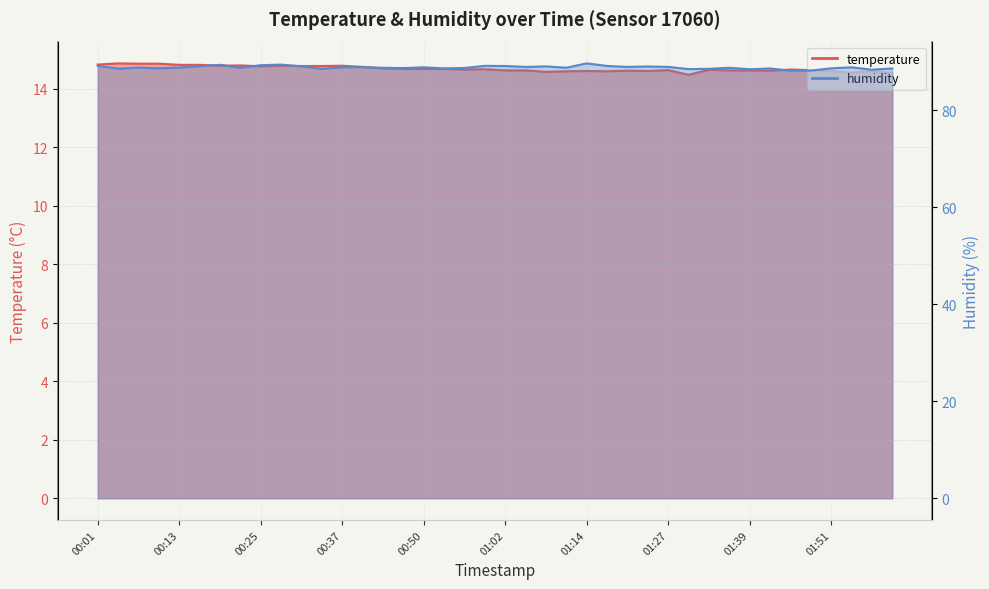

What is the greatest value displayed?

89.7